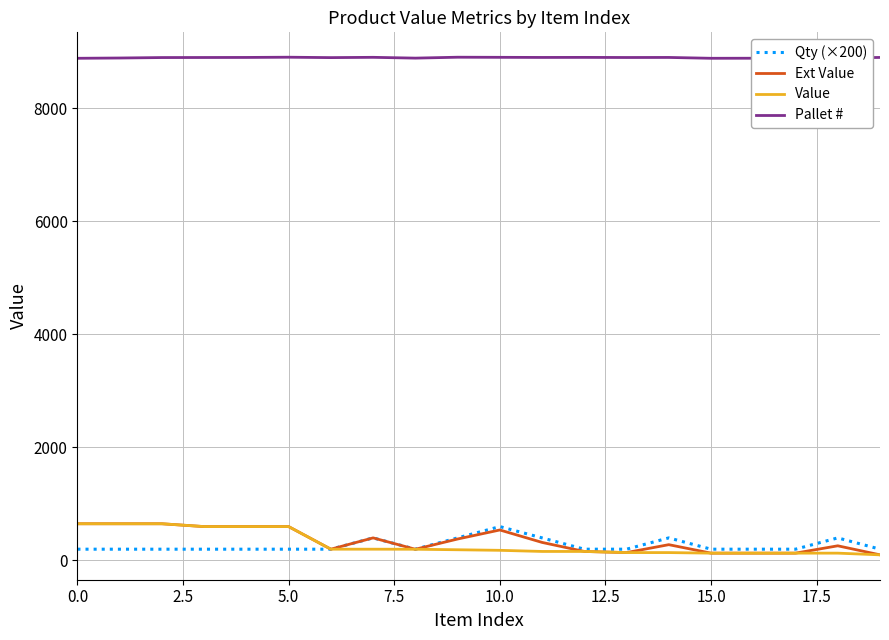

What is the maximum value shown in the chart?

8906.0